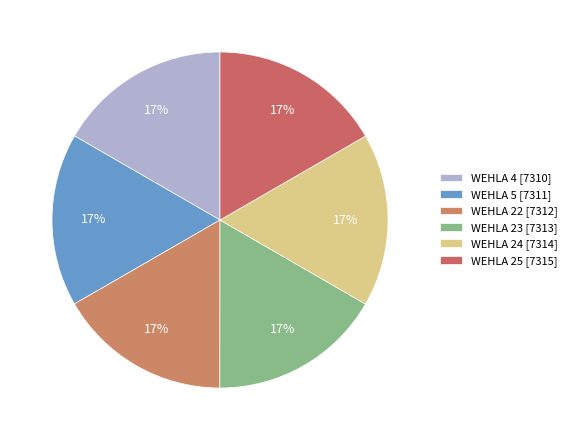

To the nearest percent, what portion does WEHLA 22 represent?

17%